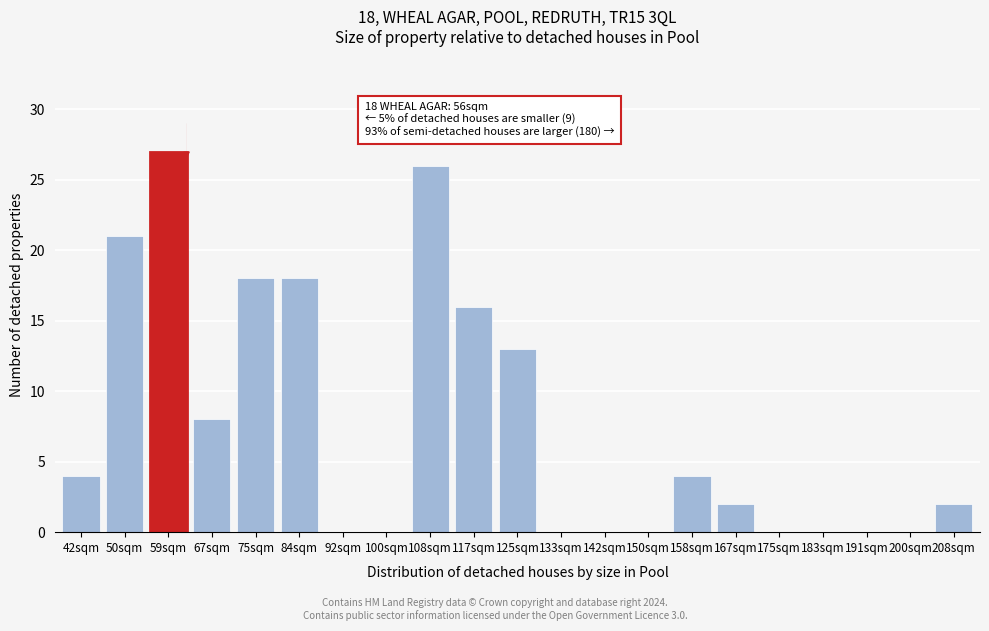

Reading right to left, list all the values displayed in this chart.

208sqm=2	200sqm=0	191sqm=0	183sqm=0	175sqm=0	167sqm=2	158sqm=4	150sqm=0	142sqm=0	133sqm=0	125sqm=13	117sqm=16	108sqm=26	100sqm=0	92sqm=0	84sqm=18	75sqm=18	67sqm=8	59sqm=27	50sqm=21	42sqm=4